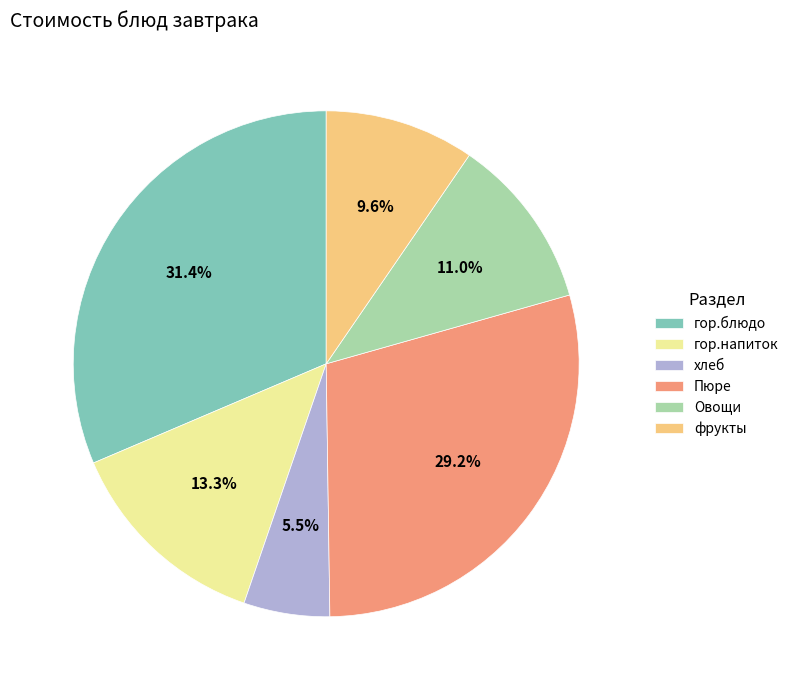

To the nearest percent, what is the combined percentage of фрукты and гор.напиток?

23%